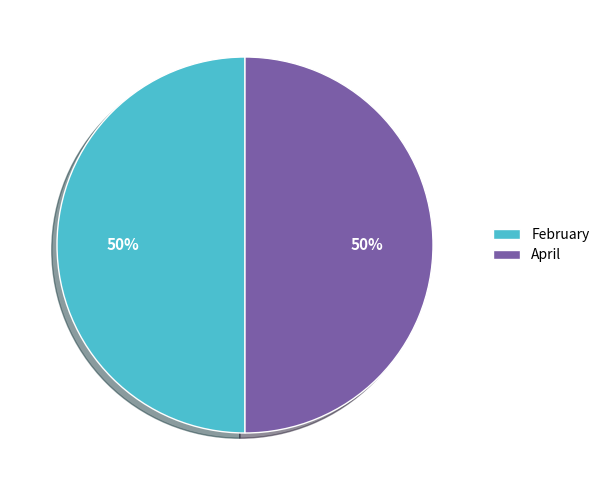

To the nearest percent, what portion does February represent?

50%